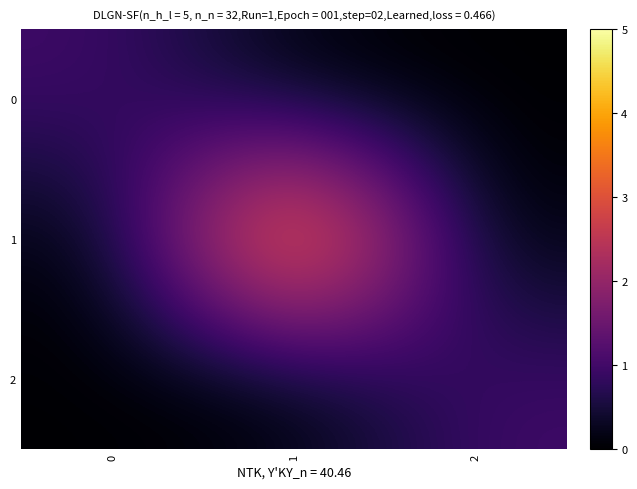

Reading left to right, what are all the values shown in this chart?

0: 0=1	1=0	2=0
1: 0=0	1=5	2=0
2: 0=0	1=0	2=1